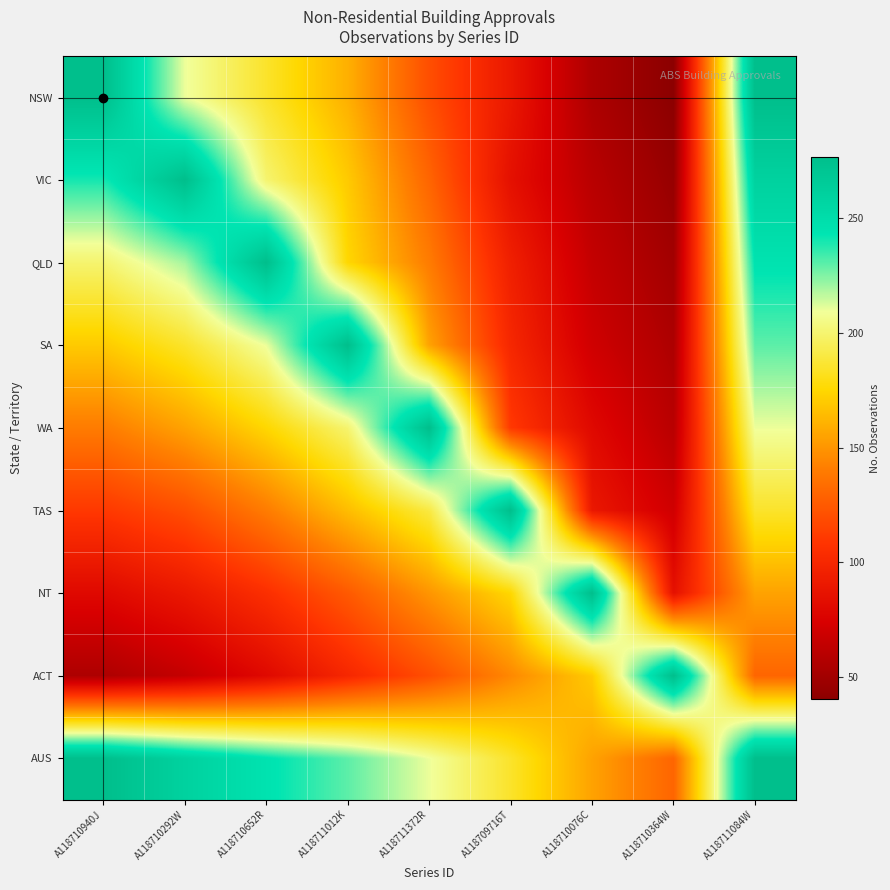

What is the maximum value shown in the chart?

277